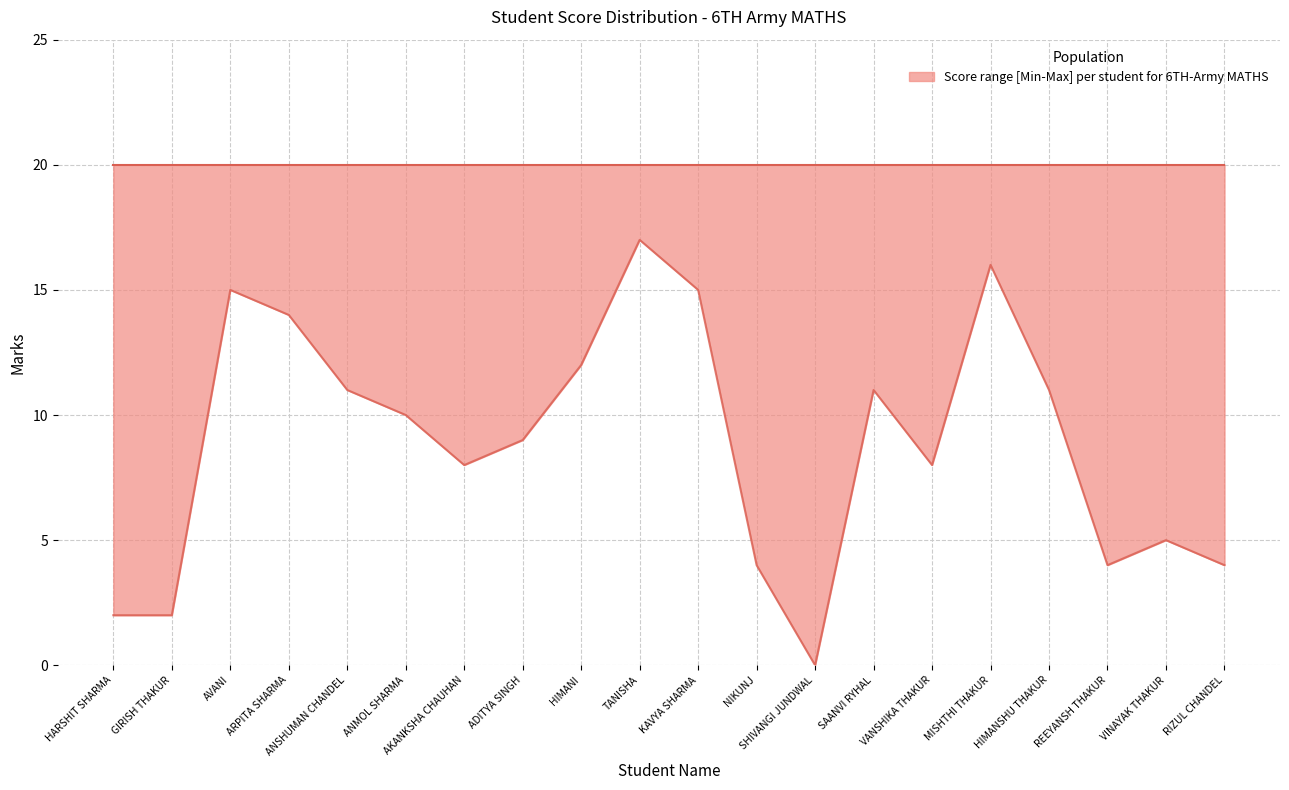

Read the Max value at ANSHUMAN CHANDEL.

20